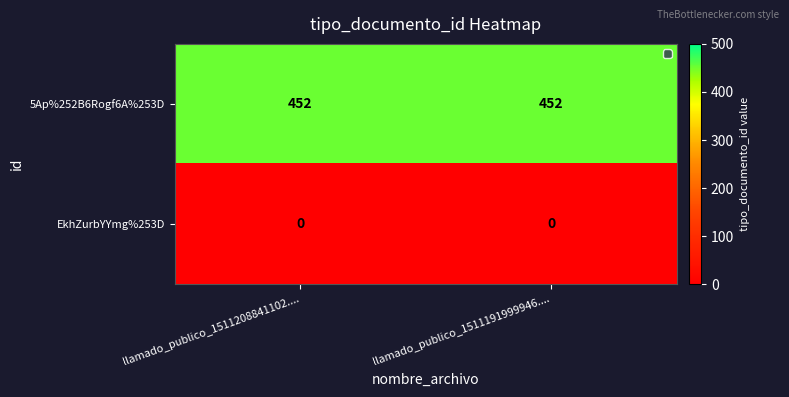

Reading left to right, what are all the values shown in this chart?

5Ap%252B6Rogf6A%253D: llamado_publico_1511208841102....=452	llamado_publico_1511191999946....=452
EkhZurbYYmg%253D: llamado_publico_1511208841102....=0	llamado_publico_1511191999946....=0